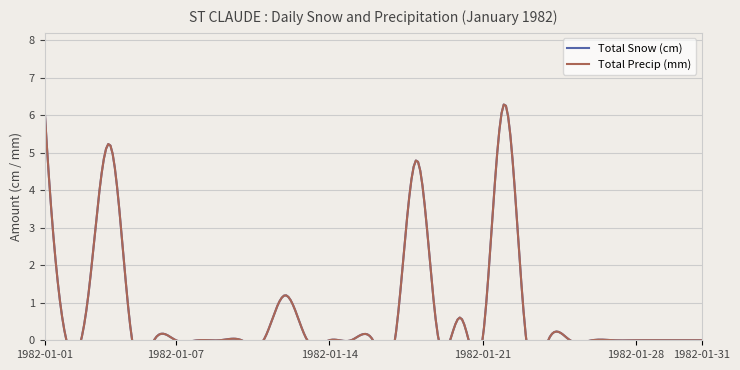

True or false: Total Snow (cm) has more than 2 points higher than both neighbors.

True